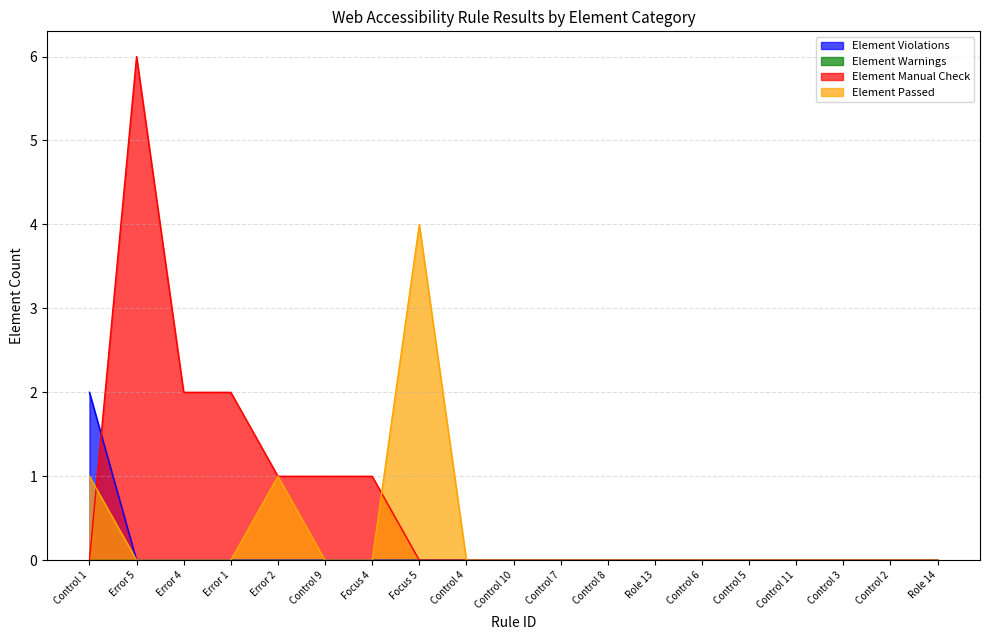

Does the chart have visible grid lines?

Yes